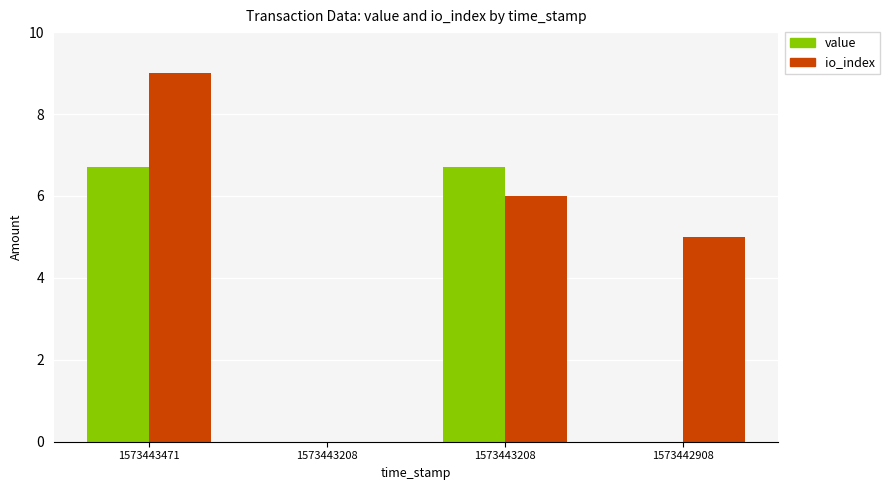

At which category is the sum across all series the highest?

1573443471